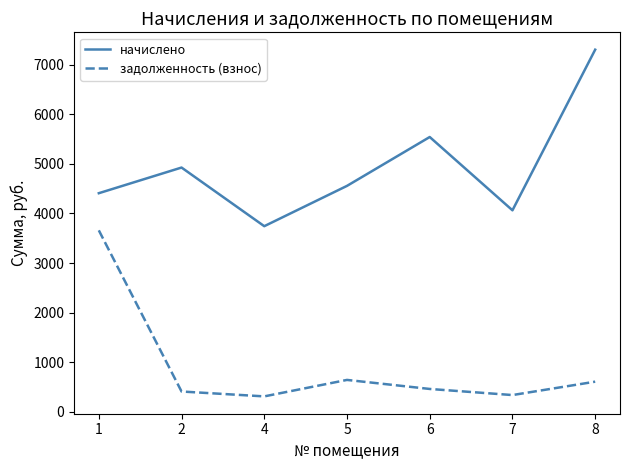

True or false: начислено has a value of 2395.6 at 8.

False